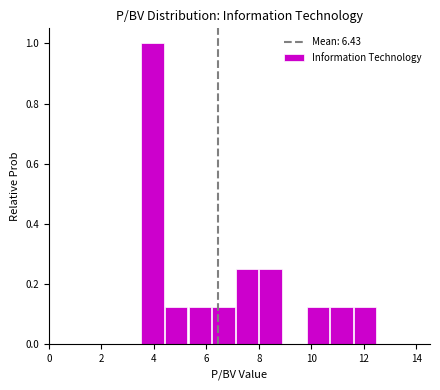

Reading left to right, transcribe this chart: for each bar, give the range it covers on the x-axis and its height. Neither the bar edges nor the heights are printed on the chart, so give them approximately, as read against the axes.

3.6 to 4.4: 1.00
4.4 to 5.4: 0.12
5.4 to 6.2: 0.12
6.2 to 7.2: 0.12
7.2 to 8.0: 0.26
8.0 to 9.0: 0.26
9.0 to 9.8: 0
9.8 to 10.8: 0.12
10.8 to 11.6: 0.12
11.6 to 12.6: 0.12